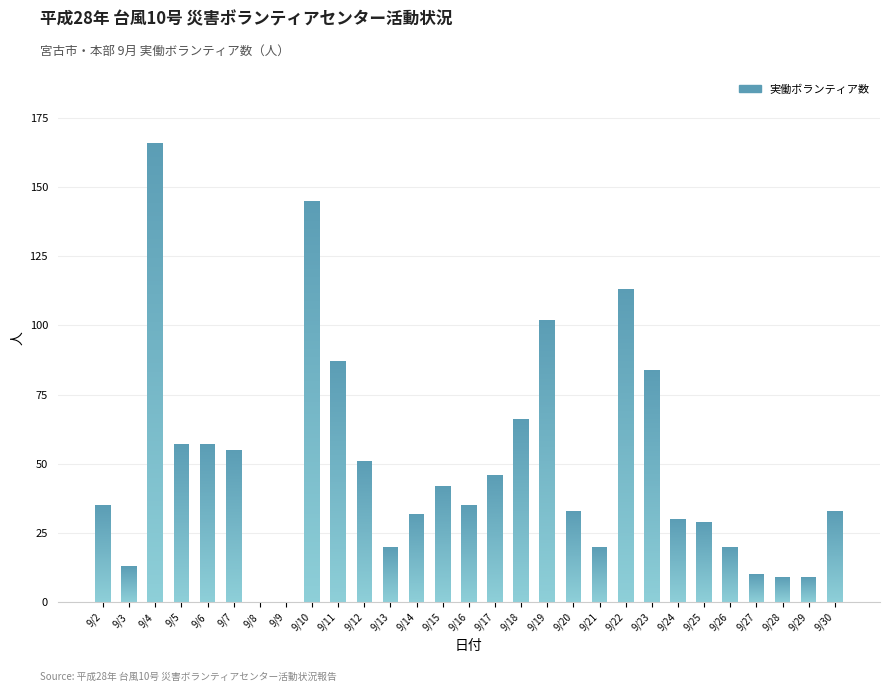

Read the value at 9/16.

35